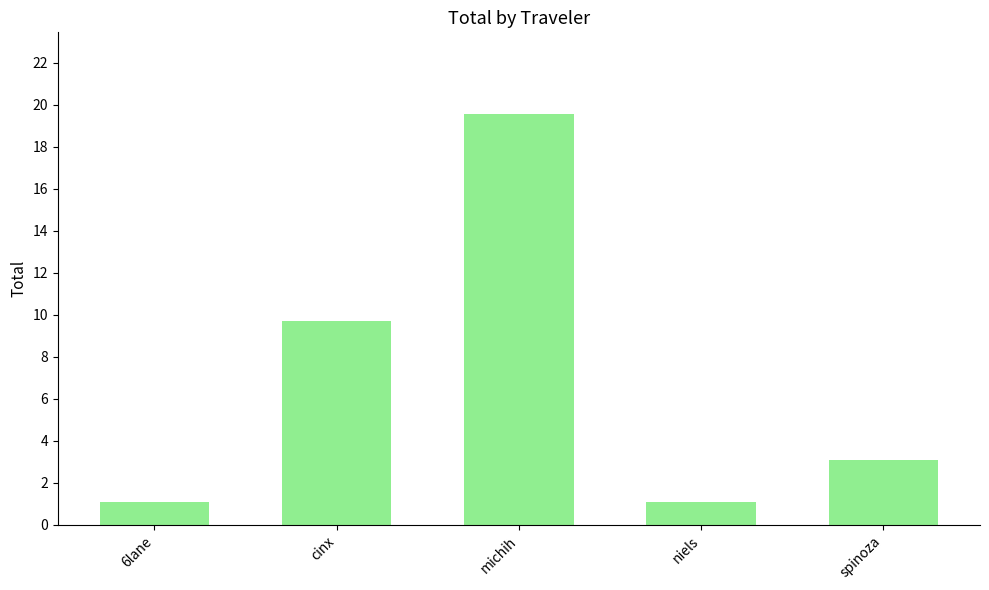

True or false: the data shows 4.4 at spinoza.

False